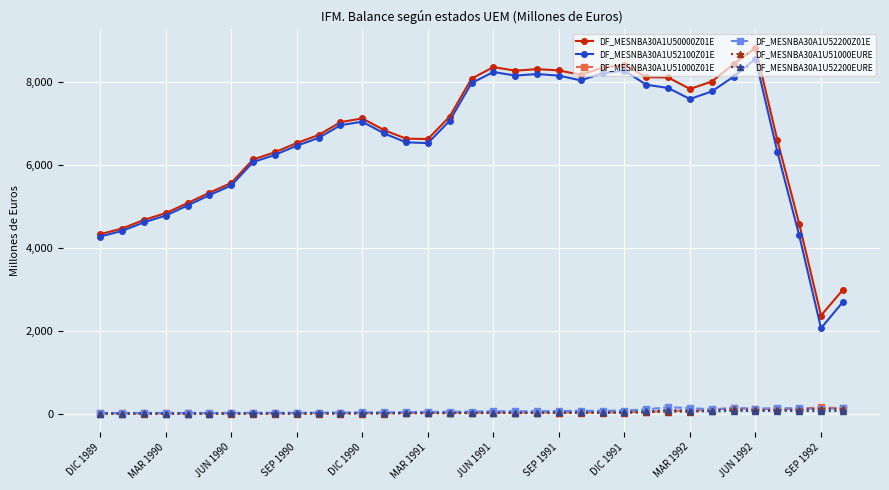

True or false: DF_MESNBA30A1U51000EURE and DF_MESNBA30A1U51000Z01E cross at least once.

False